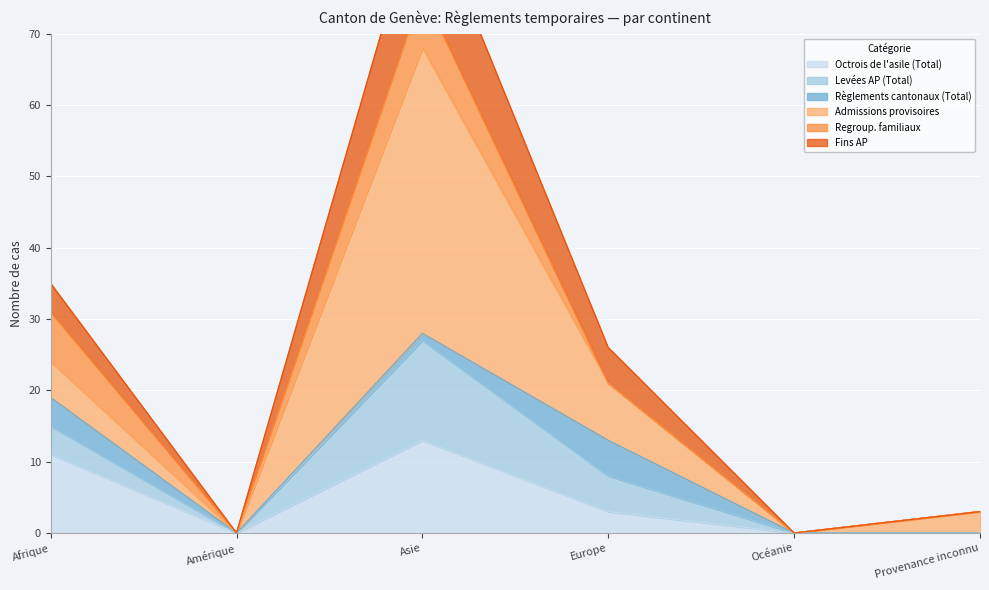

Where is Fins AP nearest to the value 45?

Afrique